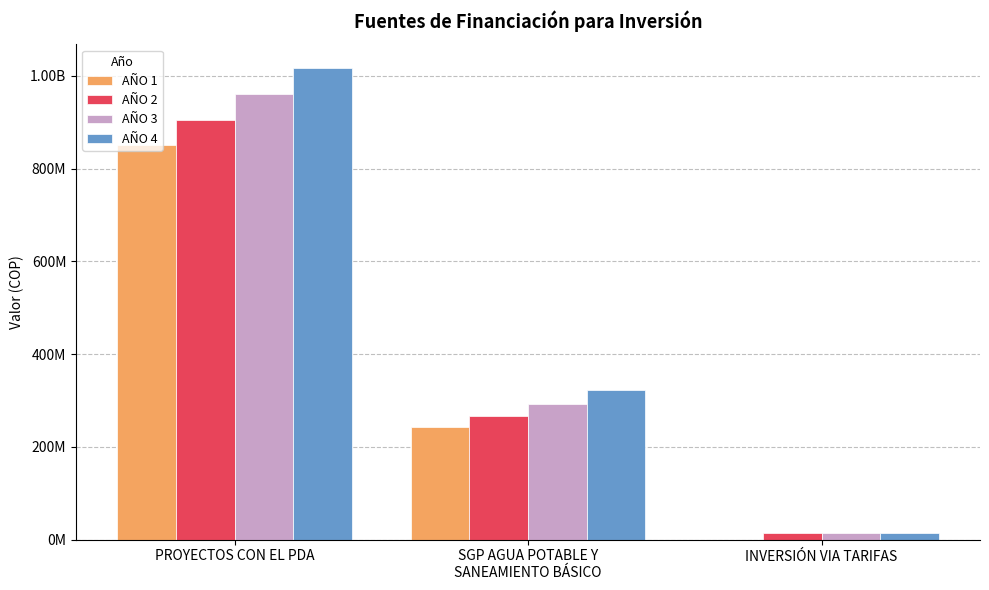

The AÑO 3 series shows 961313632 at PROYECTOS CON EL PDA. True or false?

True